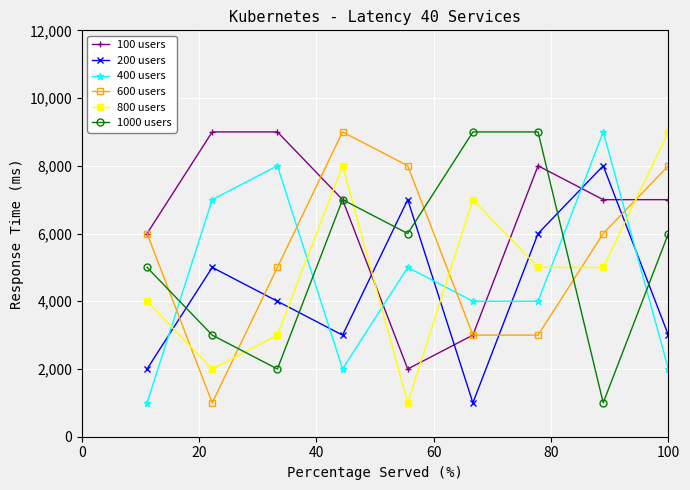

What is the average value of the 200 users series?

4333